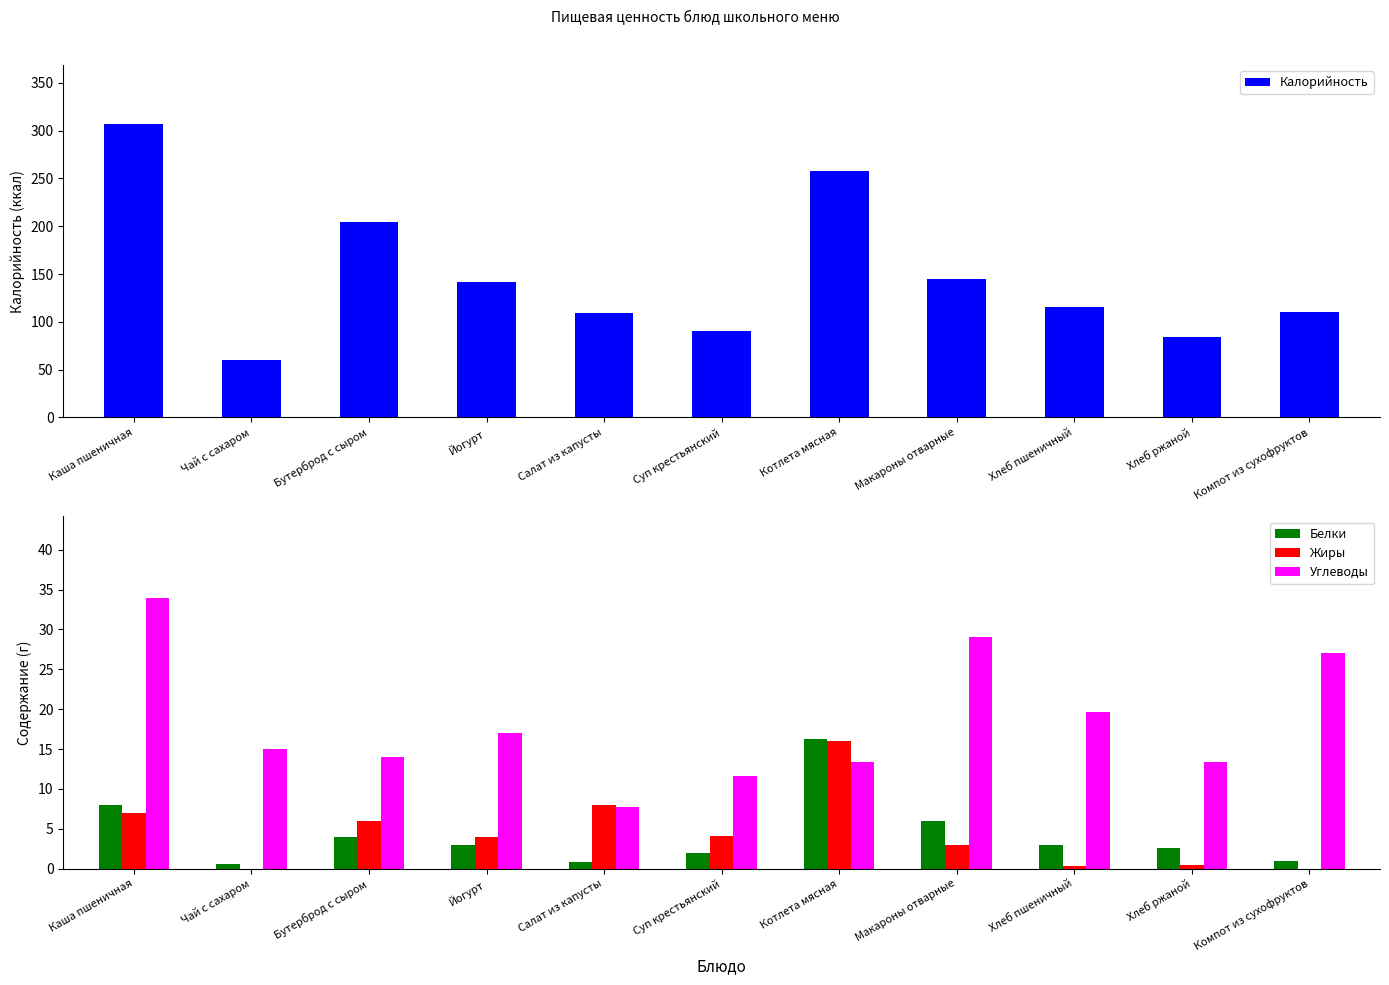

What is the sum of all Белки values?

47.2